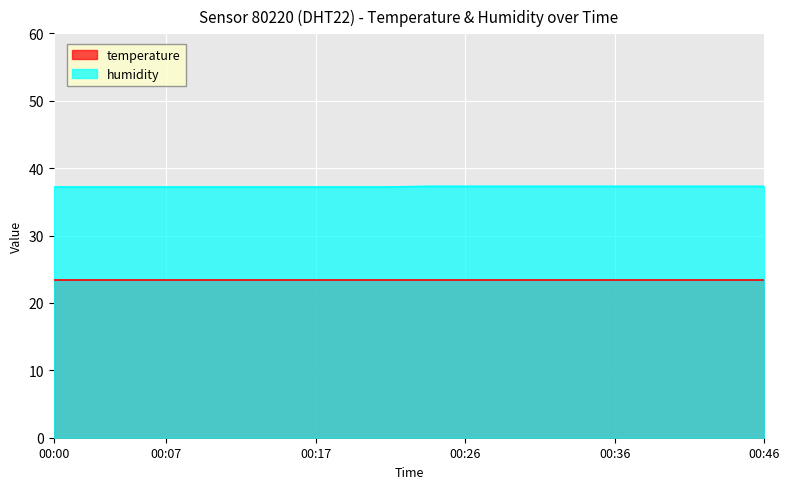

Rank the categories by value from highest to lowest.

00:24, 00:26, 00:29, 00:31, 00:34, 00:36, 00:38, 00:41, 00:43, 00:46, 00:00, 00:02, 00:04, 00:07, 00:09, 00:12, 00:14, 00:17, 00:19, 00:21